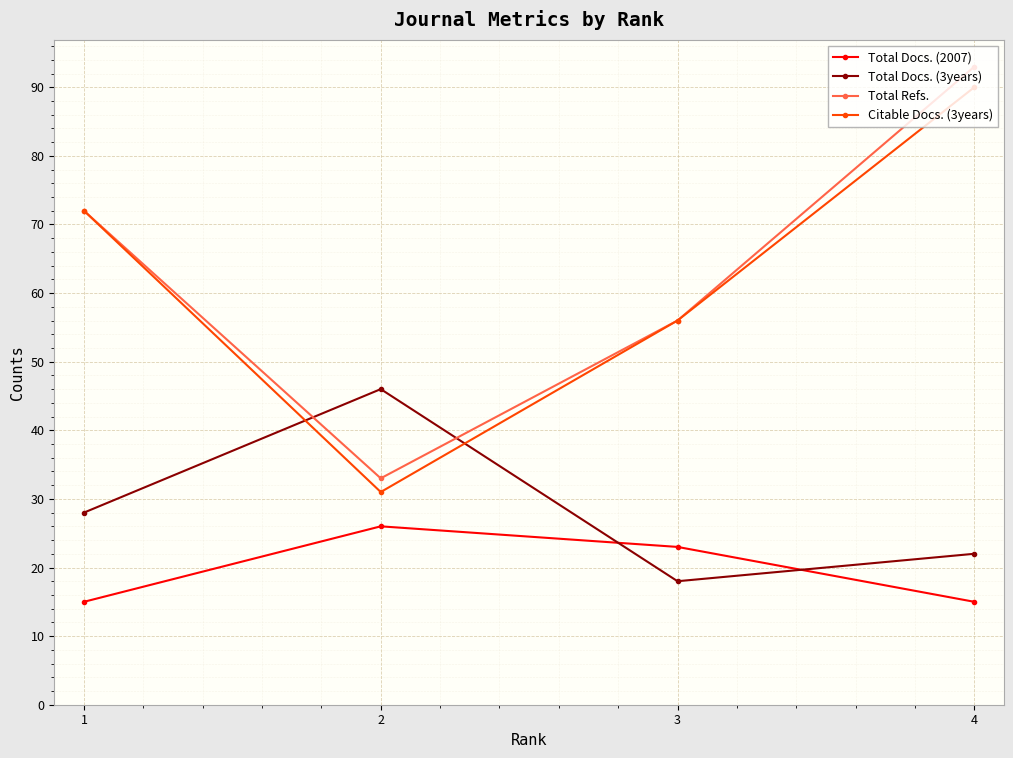

Reading right to left, what are all the values shown in this chart?

Total Docs. (2007): 4=15	3=23	2=26	1=15
Total Docs. (3years): 4=22	3=18	2=46	1=28
Total Refs.: 4=93	3=56	2=33	1=72
Citable Docs. (3years): 4=90	3=56	2=31	1=72